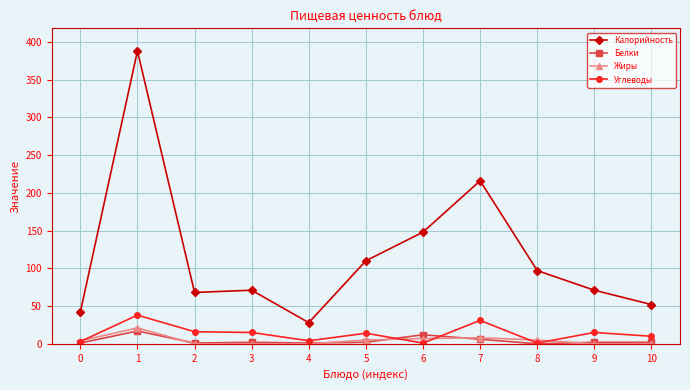

Is the value of Белки at 1 greater than the value of Калорийность at 7?

No